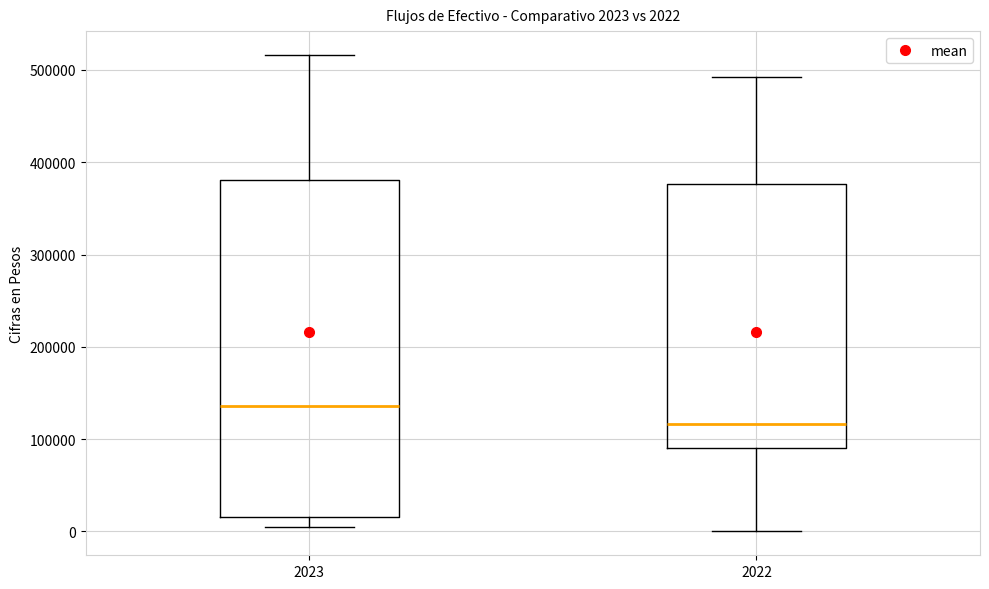

Which box is the tallest, from its lower edge to its upper edge?

2023